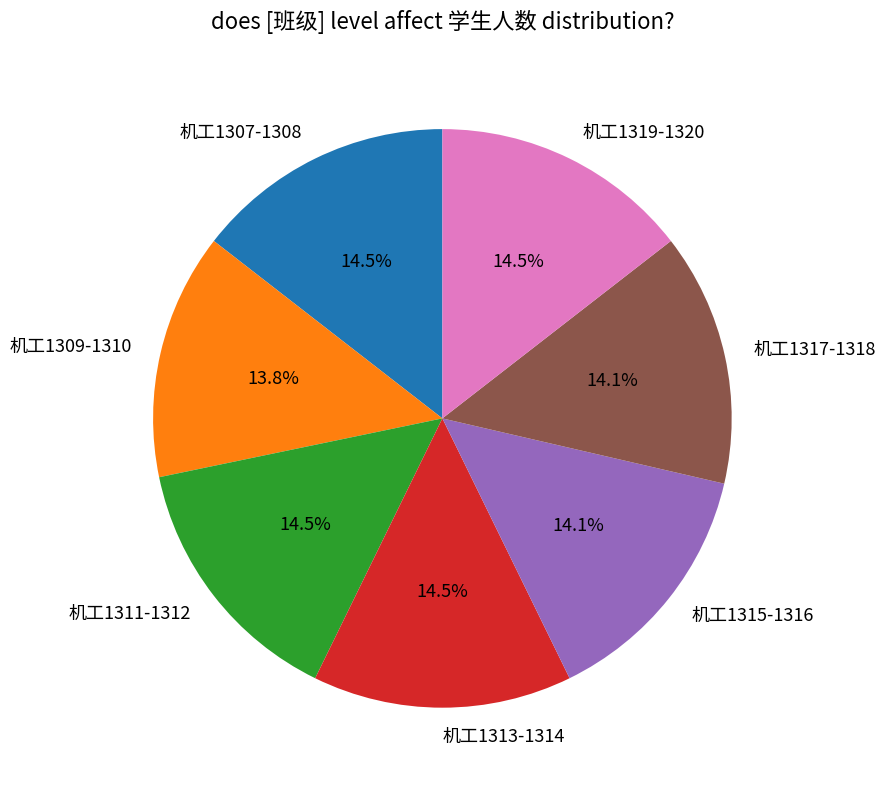

What is the ratio of the value at 机工1311-1312 to the value at 机工1313-1314?

1.0